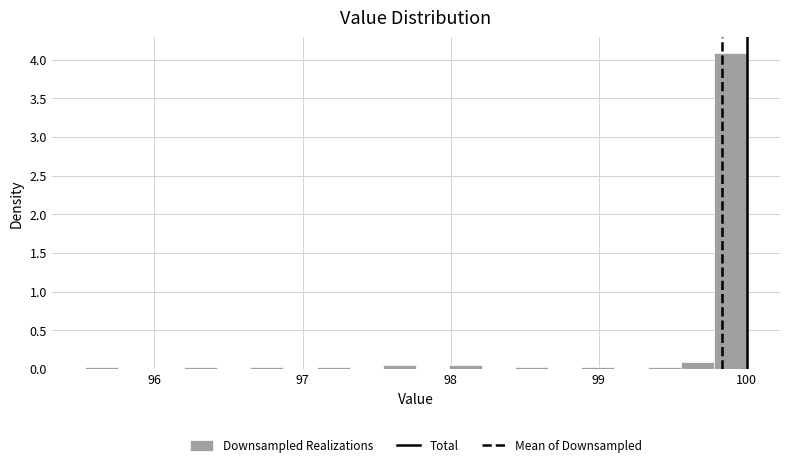

Read against the x-axis, roughly where is the centre of the tallest bar?

99.9